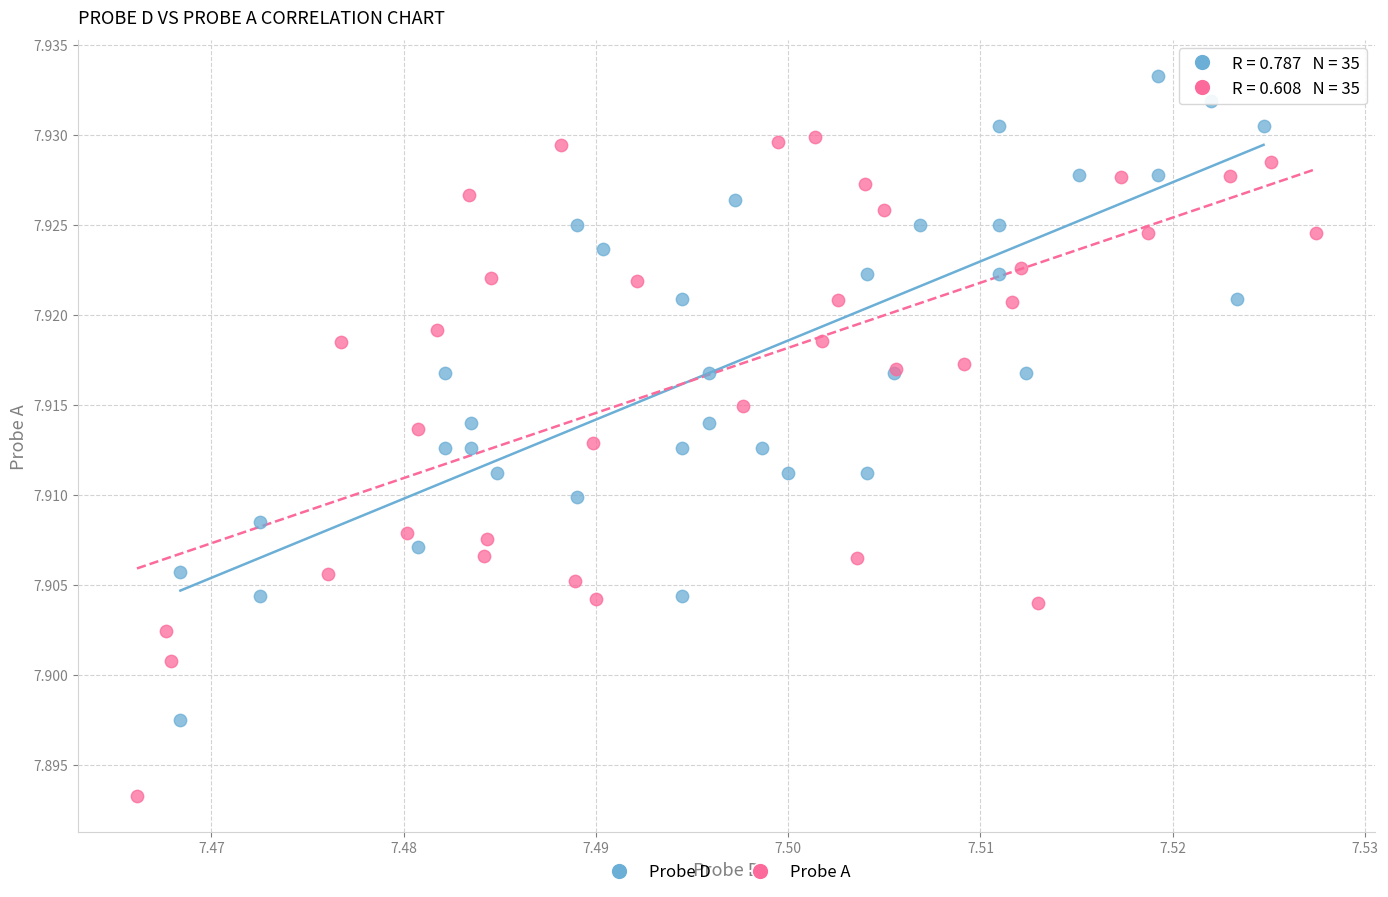

Which series reaches the maximum Y coordinate?

Probe D